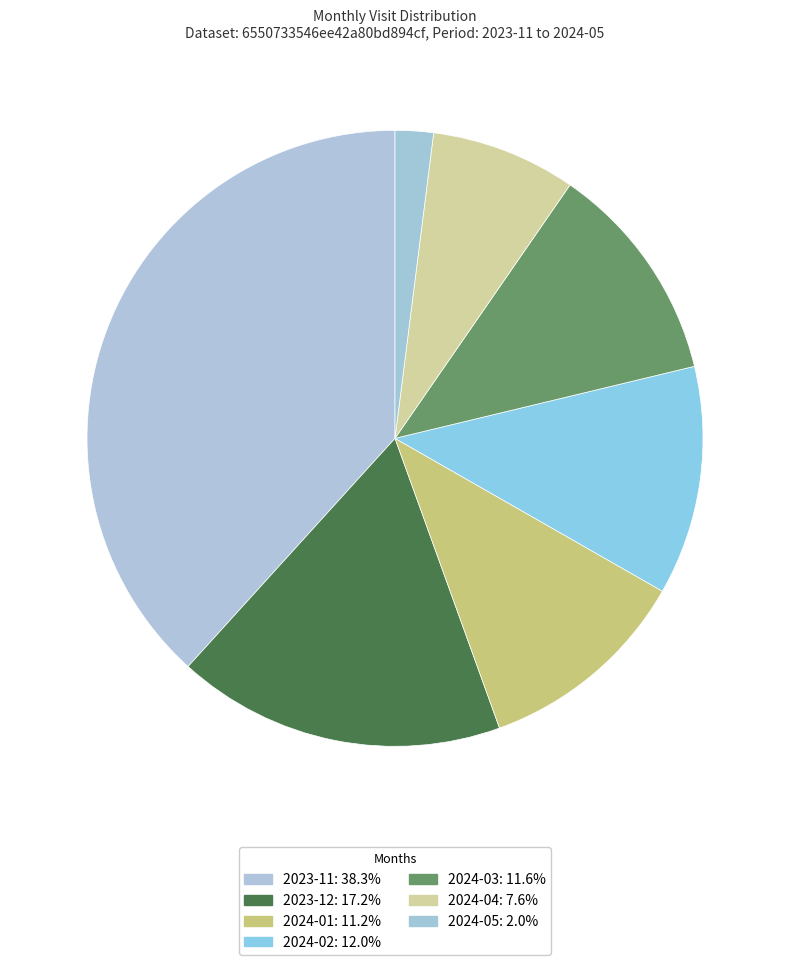

Does any single category account for the majority?

No